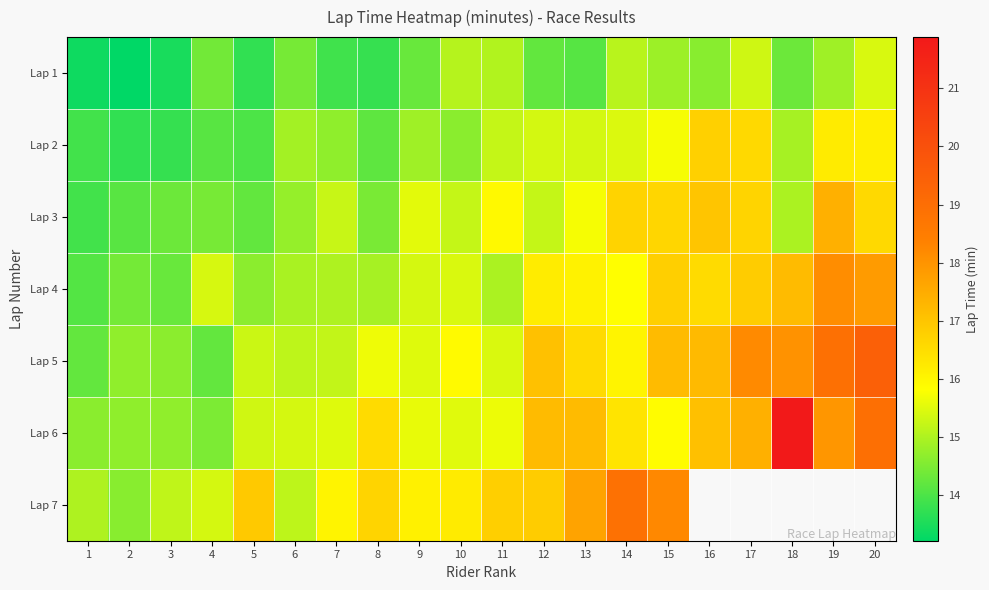

List the labels in order of Lap 7 value, smallest first.

2, 1, 6, 3, 4, 7, 9, 10, 8, 11, 12, 5, 13, 15, 14, 16, 17, 18, 19, 20